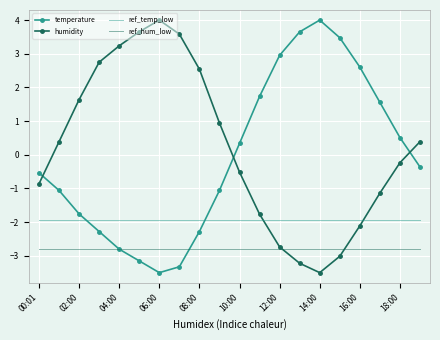

What is the greatest value displayed?

4.0